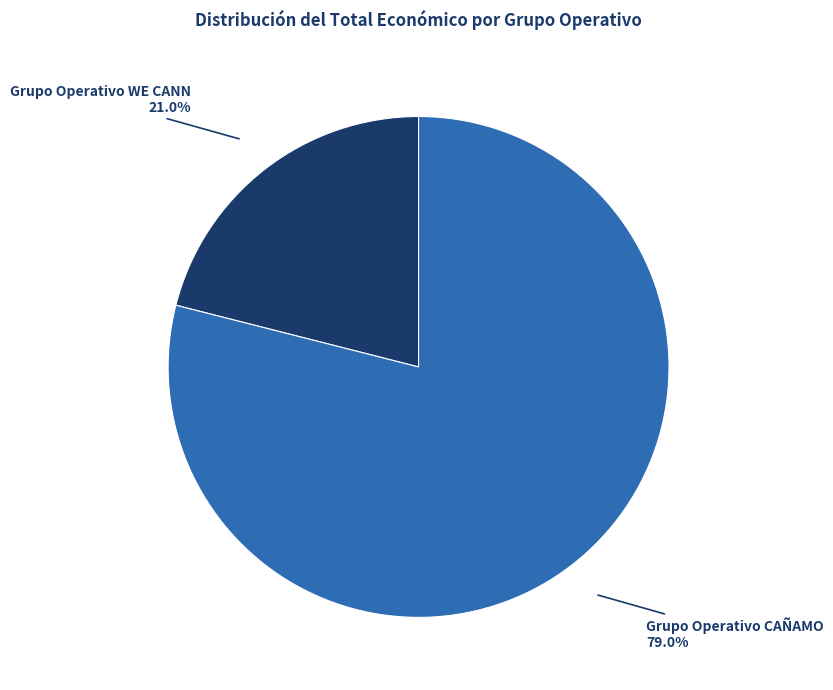

Is it true that Grupo Operativo WE CANN is 21% of the pie?

True